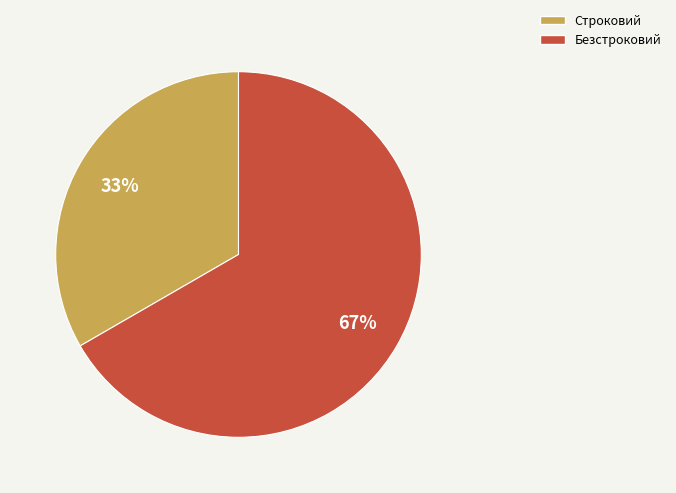

Which category has the biggest portion of the pie?

Безстроковий